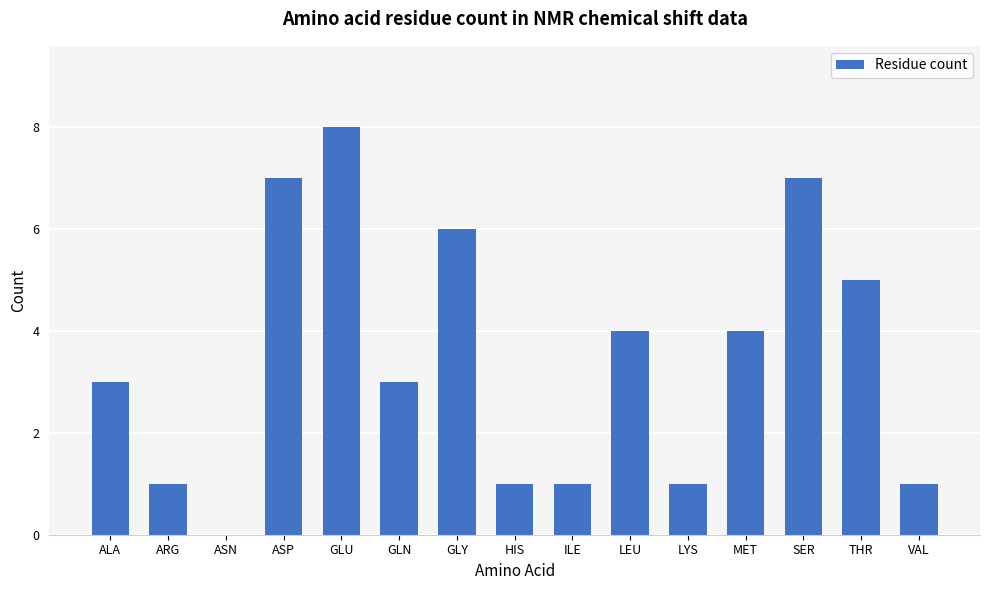

Approximately how many times larger is the value at HIS compared to GLN?

0.3